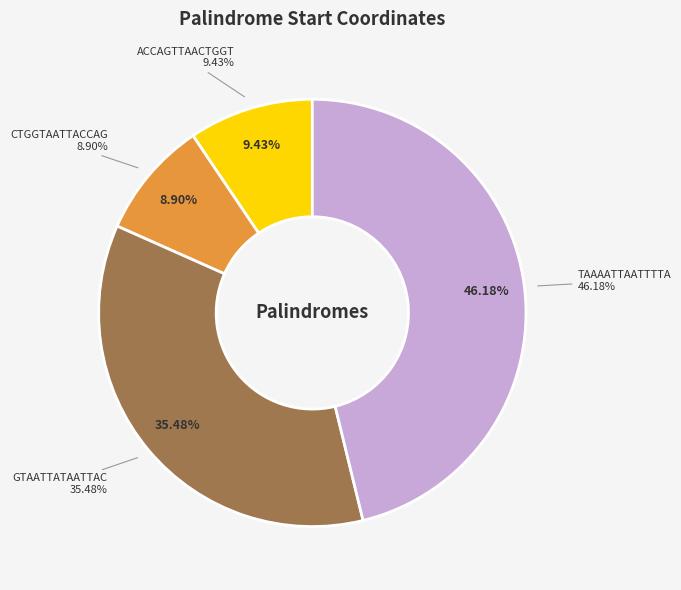

What is the smallest slice in the pie chart?

CTGGTAATTACCAG